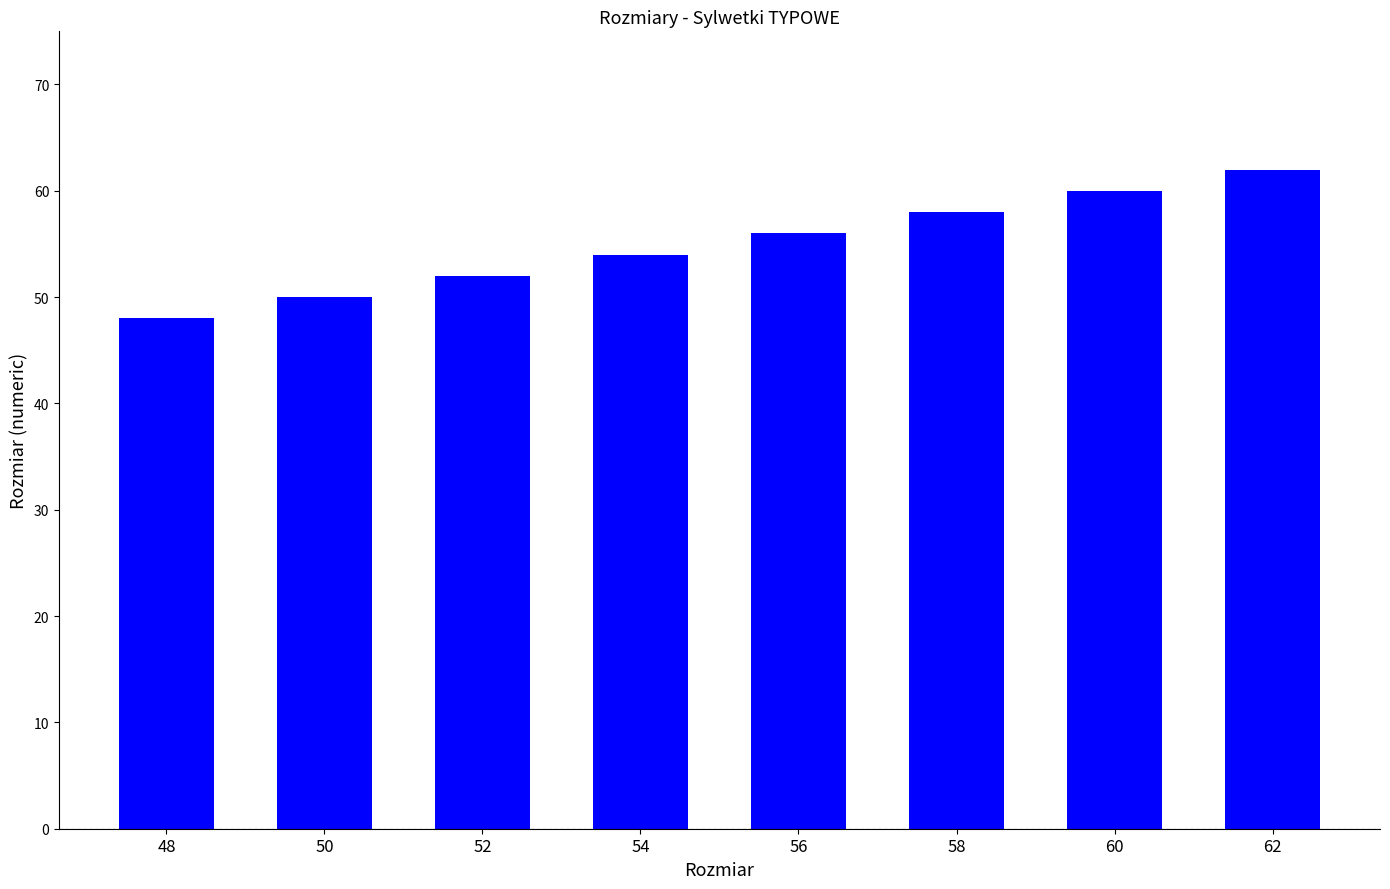

Approximately how many times larger is the value at 62 compared to 52?

1.2